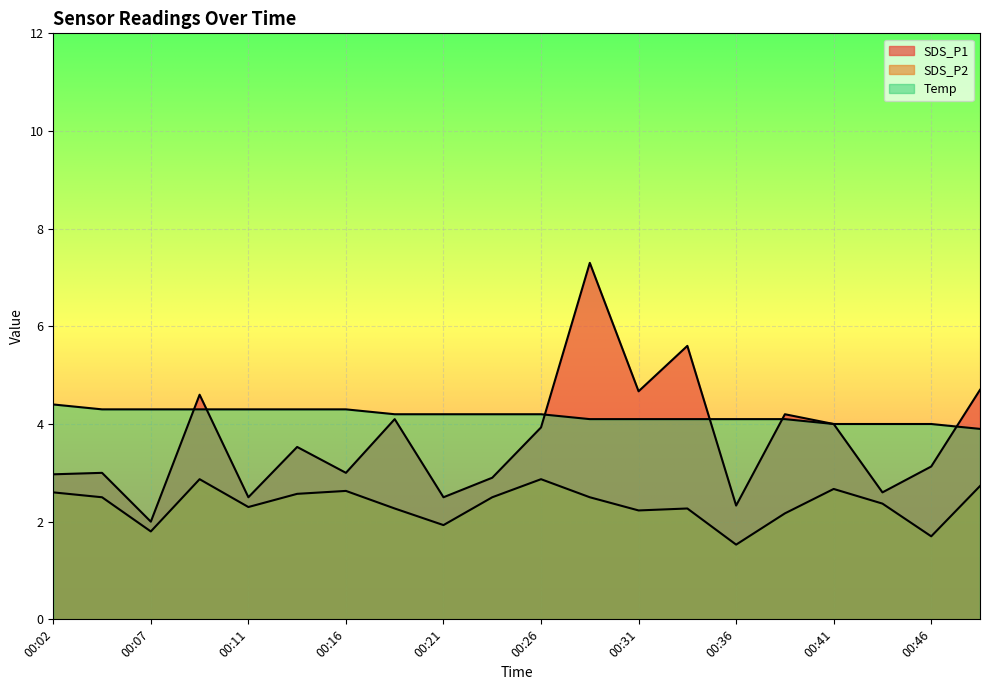

True or false: Temp has a value of 6.3 at 00:21.

False